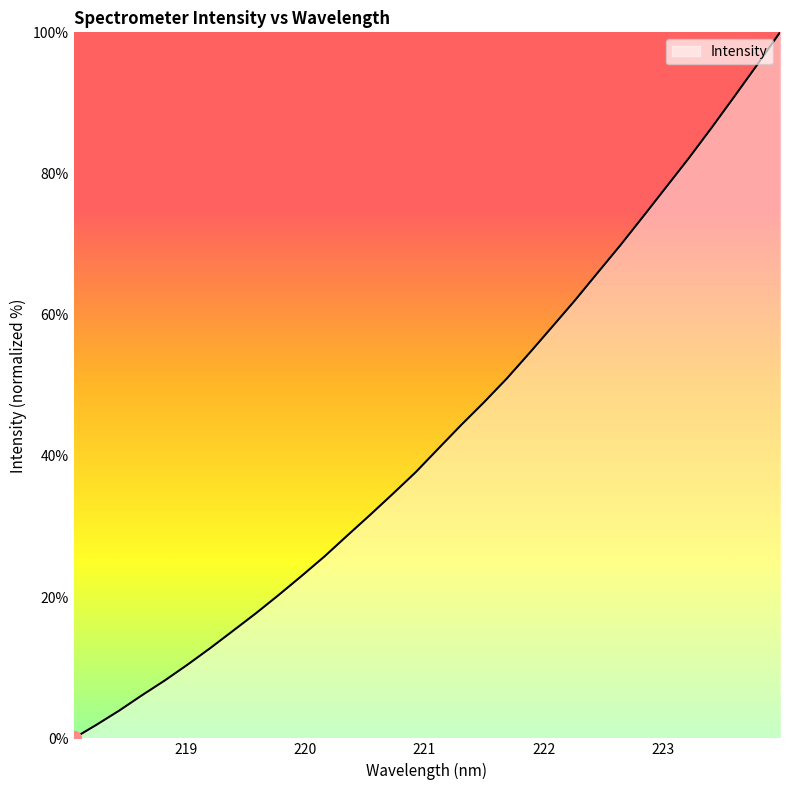

How many categories are shown in the chart?

32